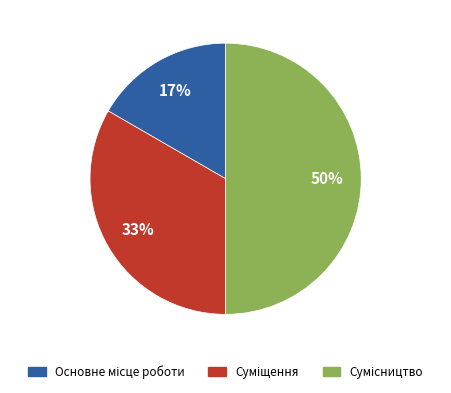

To the nearest percent, what is the average slice percentage?

33%